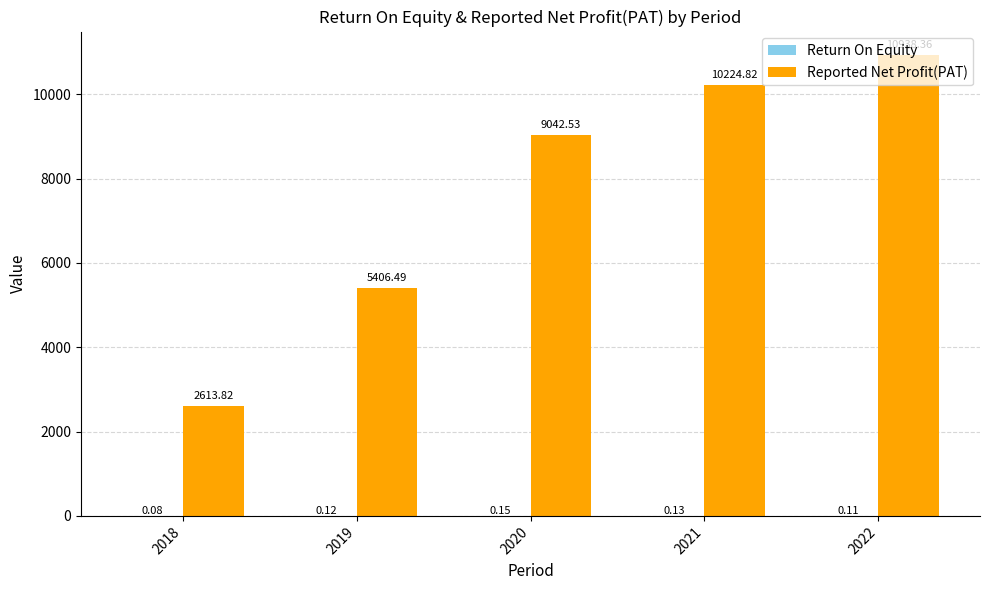

Which series has the largest total across all categories?

Reported Net Profit(PAT)